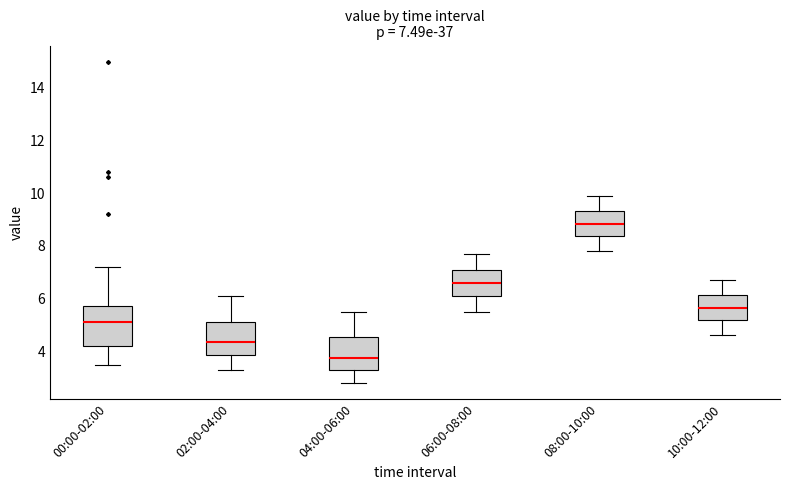

Which box is the tallest, from its lower edge to its upper edge?

00:00-02:00